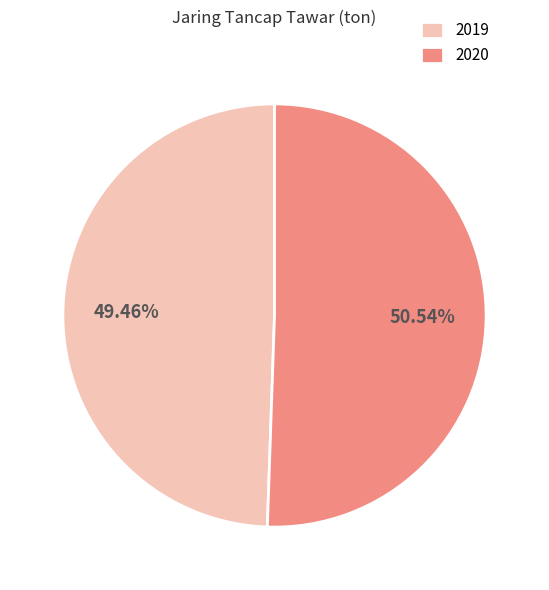

Does 2019 represent more than half of the total?

No